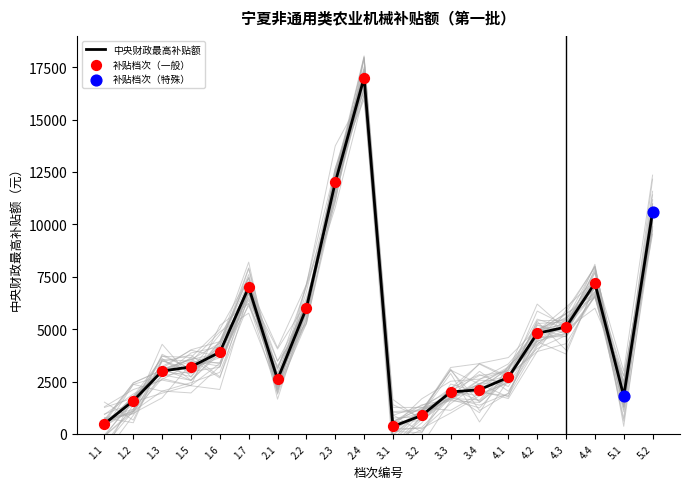

Approximately how many times larger is the value at 1.1 compared to 1.2?

0.3